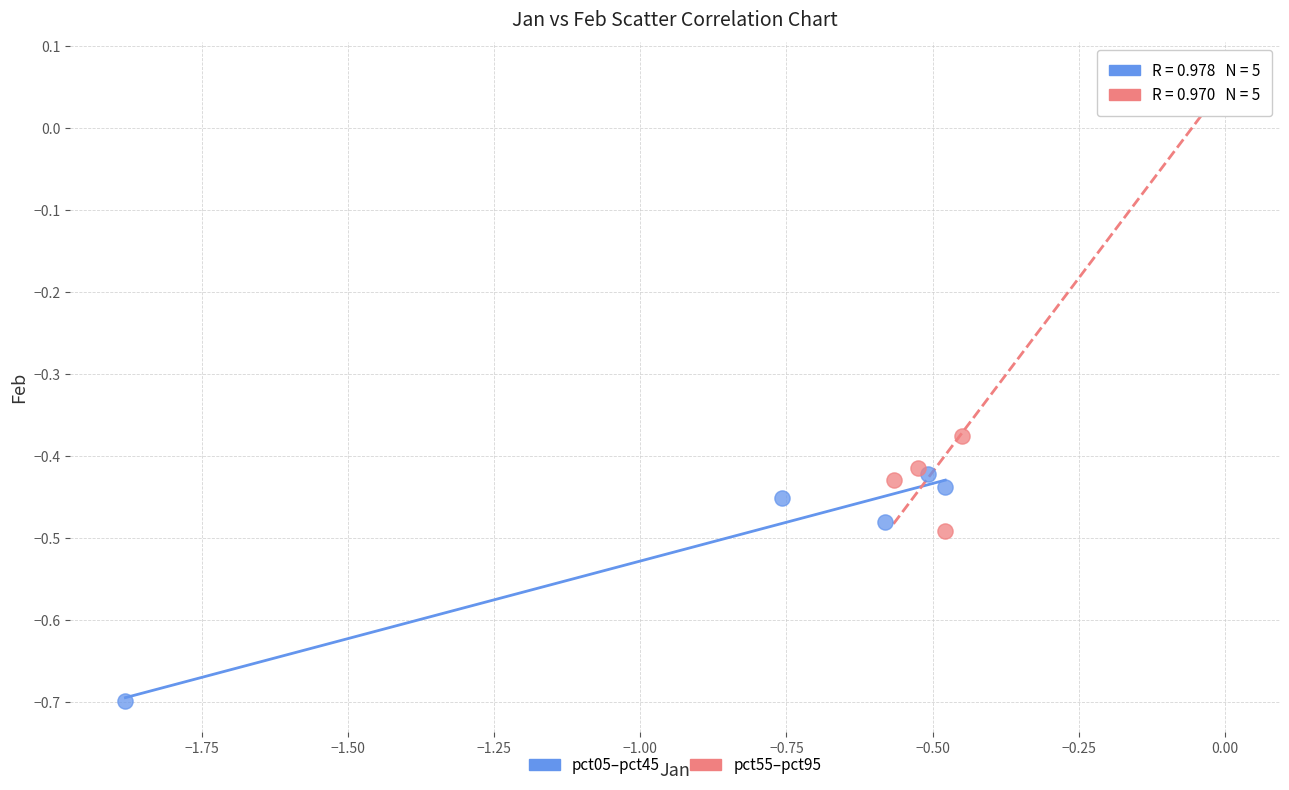

Which series has the largest Y range (max minus min)?

pct55–pct95